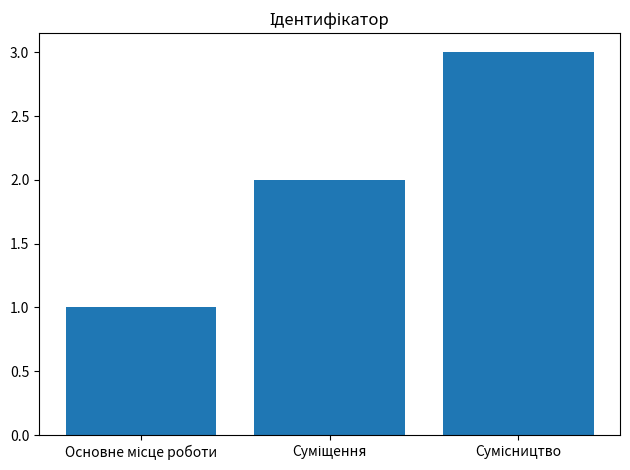

What is the maximum value shown in the chart?

3